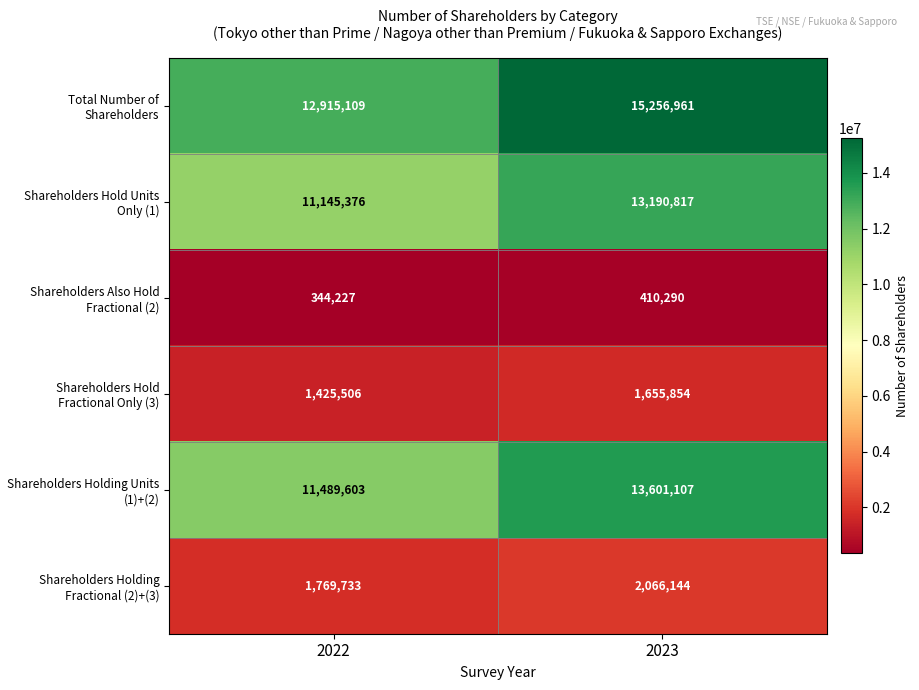

Read the Total Number of Shareholders value at 2023, to the nearest 50.

15256950